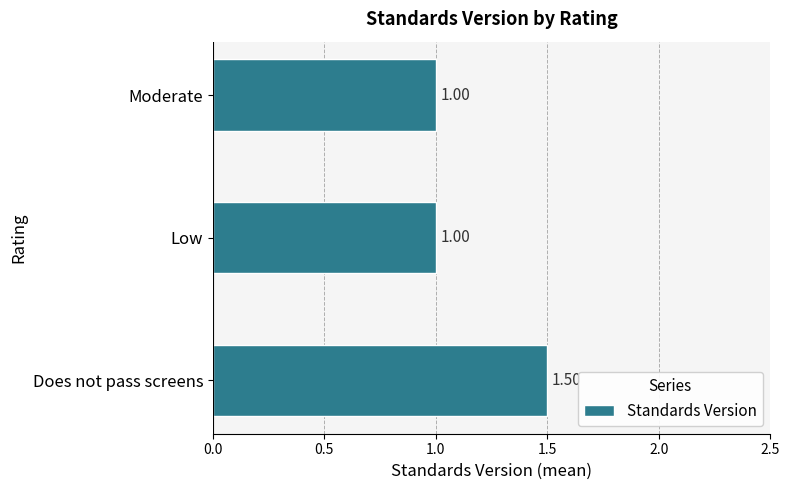

Approximately how many times larger is the value at Low compared to Does not pass screens?

0.7